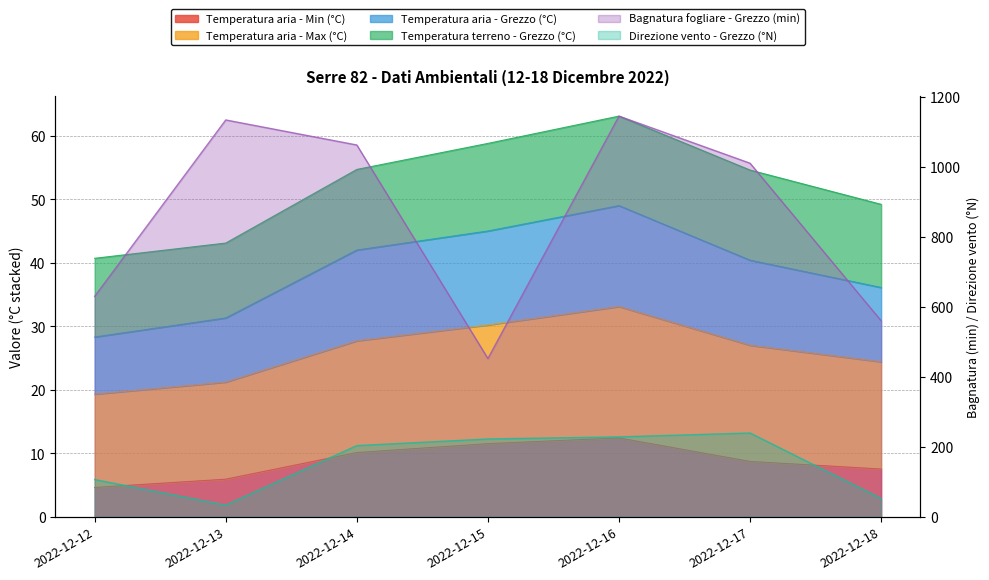

What is the total value across all series at 2022-12-15?

789.2